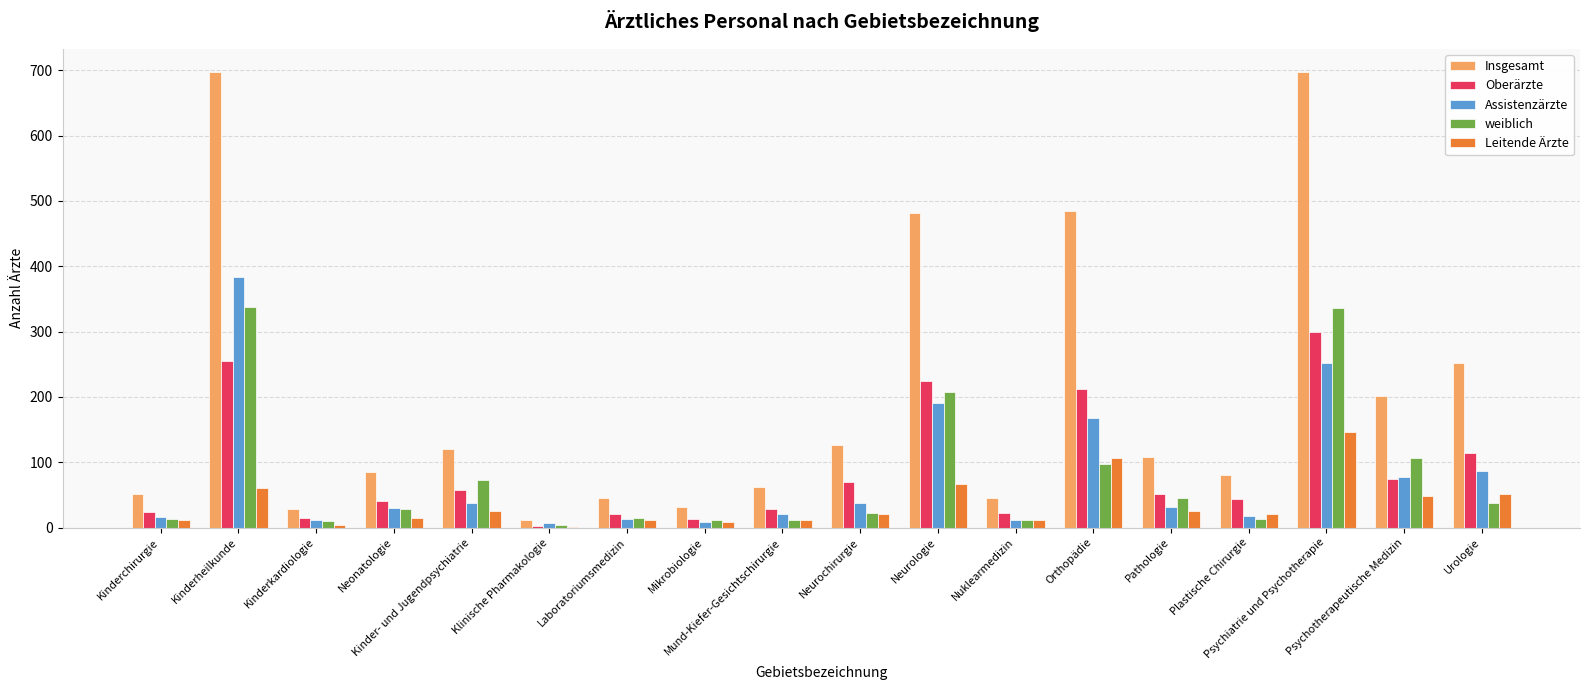

Which series has the largest total across all categories?

Insgesamt